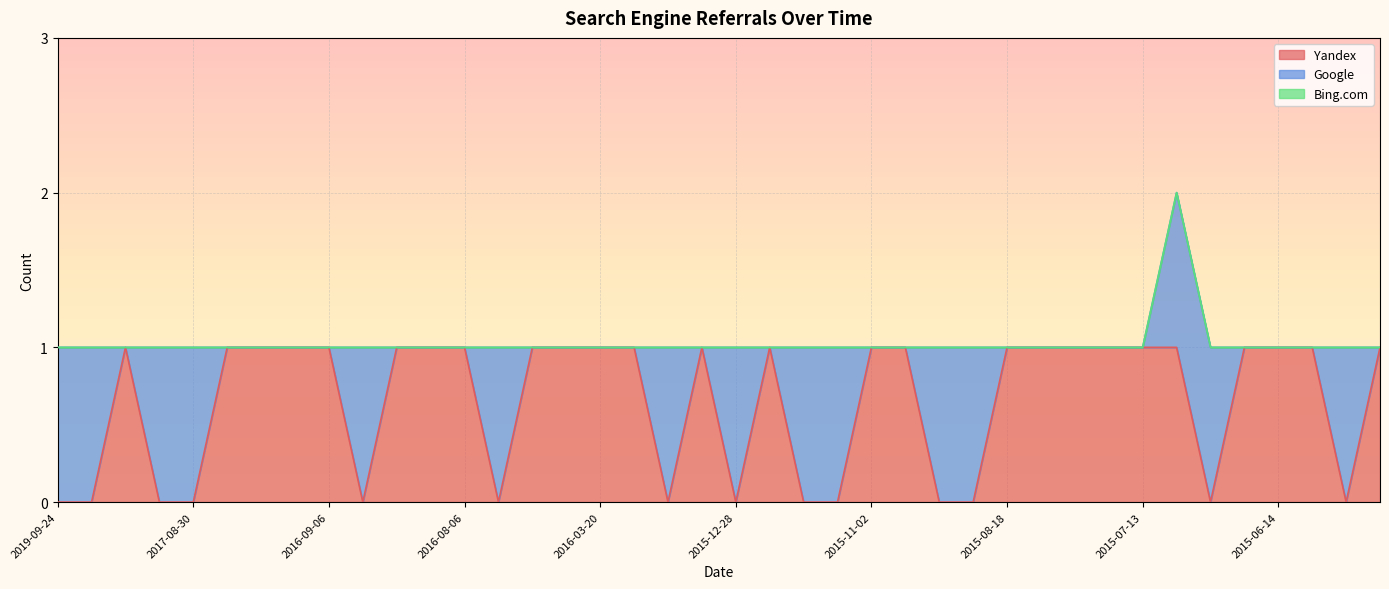

Reading left to right, transcribe all the data shown in this chart.

Yandex: 0	0	1	0	0	1	1	1	1	0	1	1	1	0	1	1	1	1	0	1	0	1	0	0	1	1	0	0	1	1	1	1	1	1	0	1	1	1	0	1
Google: 1	1	0	1	1	0	0	0	0	1	0	0	0	1	0	0	0	0	1	0	1	0	1	1	0	0	1	1	0	0	0	0	0	1	1	0	0	0	1	0
Bing.com: 0	0	0	0	0	0	0	0	0	0	0	0	0	0	0	0	0	0	0	0	0	0	0	0	0	0	0	0	0	0	0	0	0	0	0	0	0	0	0	0